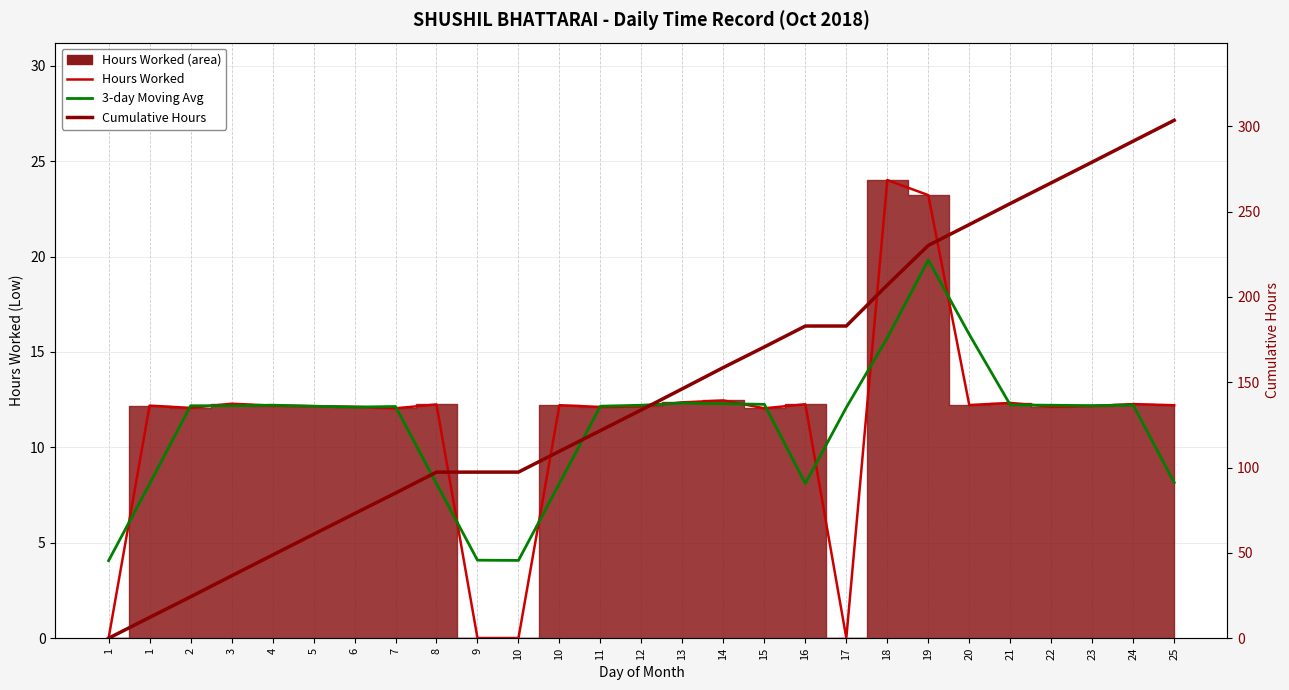

Which series has the largest range (max minus min)?

Cumulative Hours